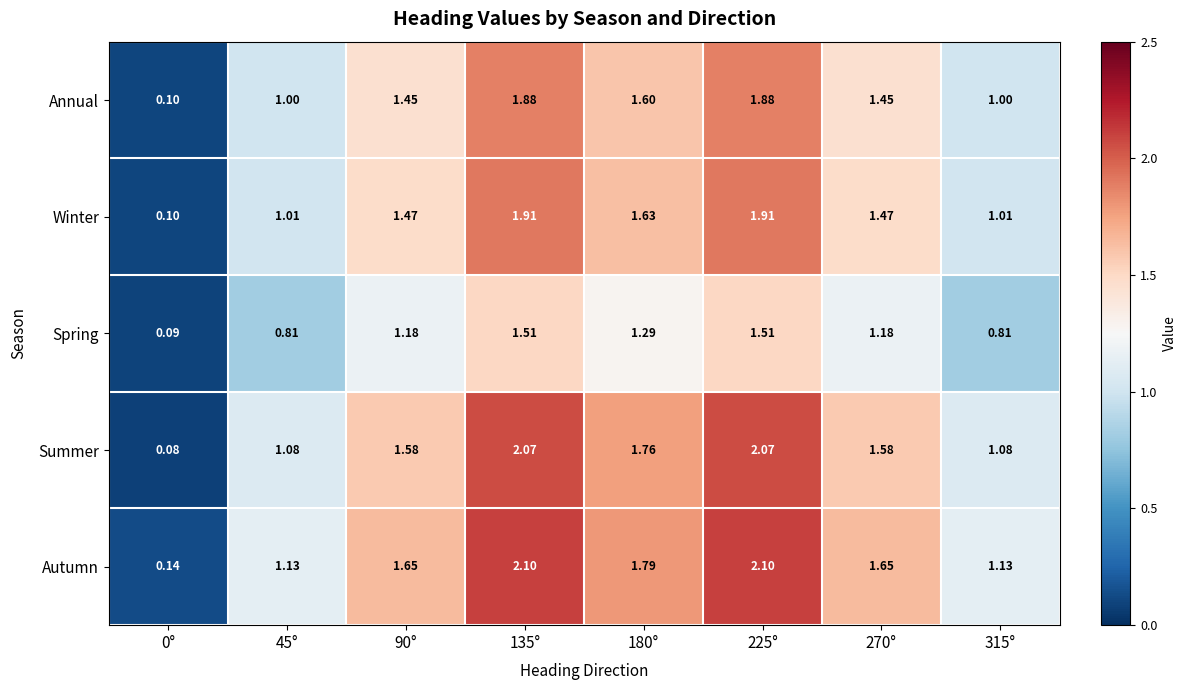

Which series changed the most between 135° and 270°?

Summer